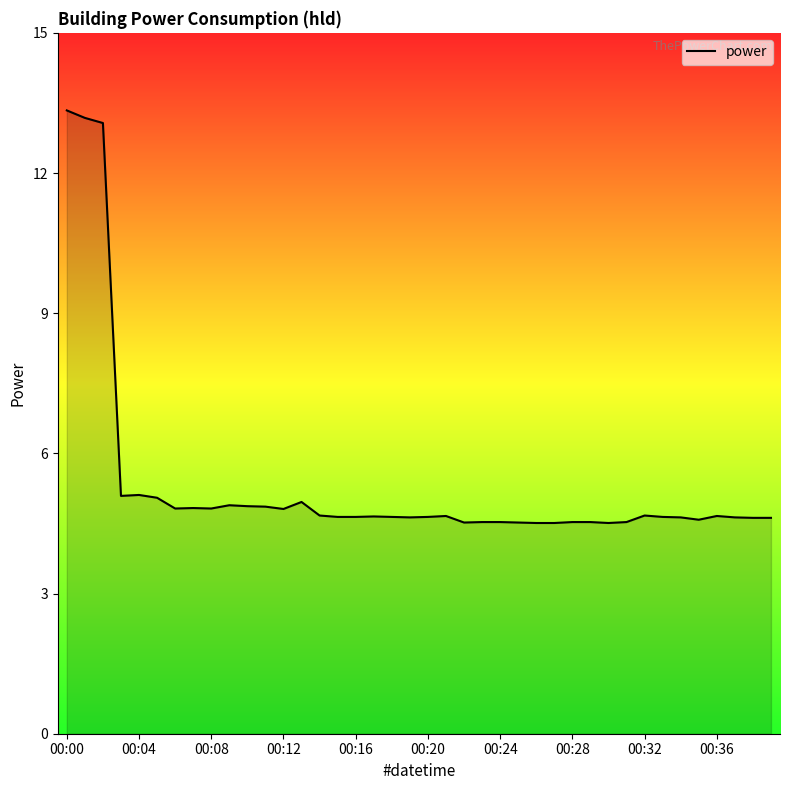

What is the sum of all values?

213.1